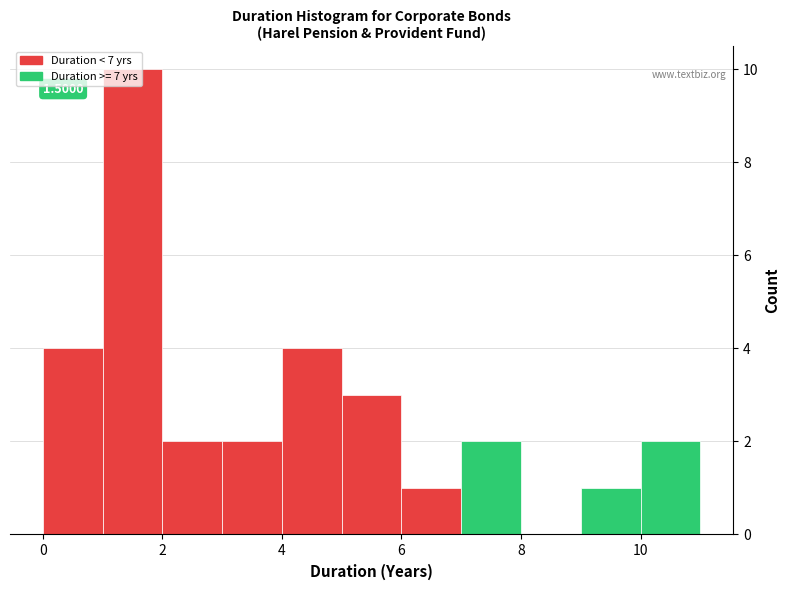

Which range on the x-axis has the tallest bar?

1 to 2